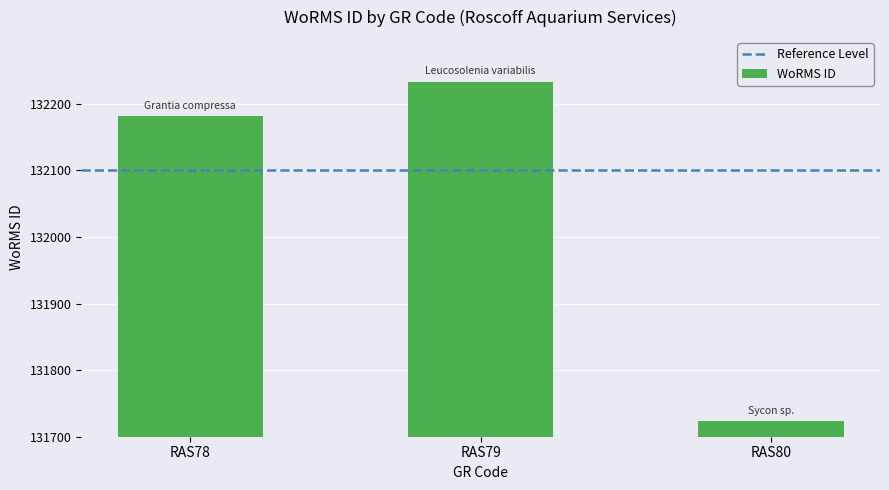

Are the bars horizontal?

No